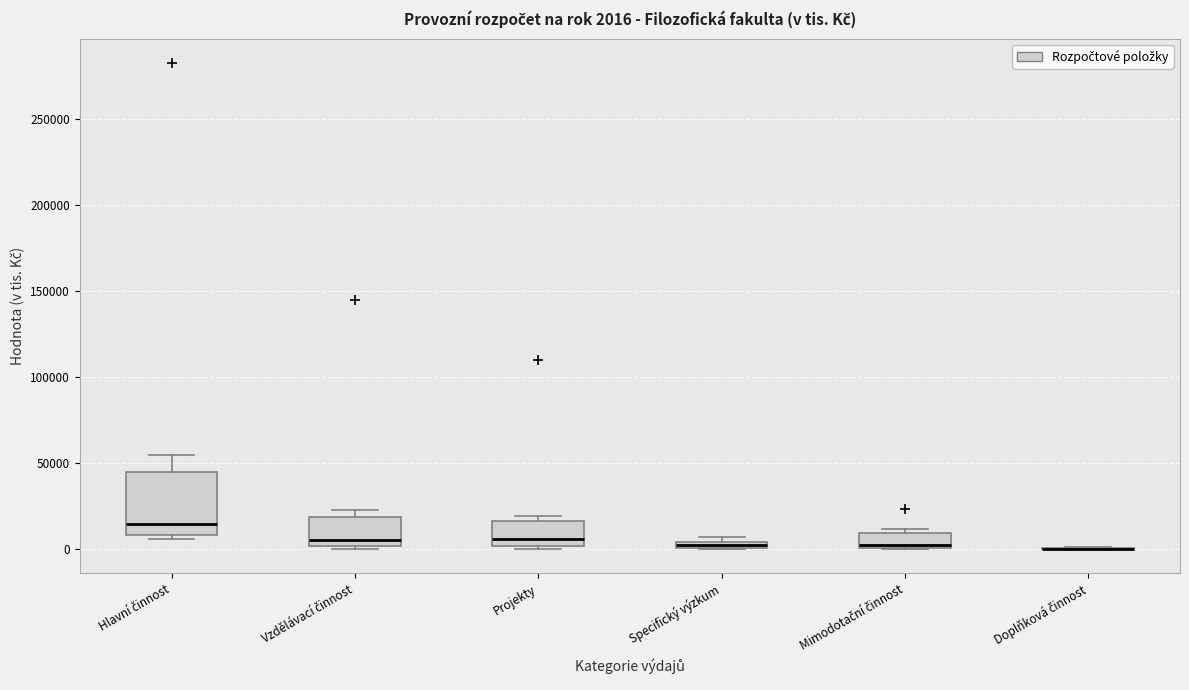

Comparing the boxes themselves (not the whiskers), which one is the tallest?

Hlavní činnost